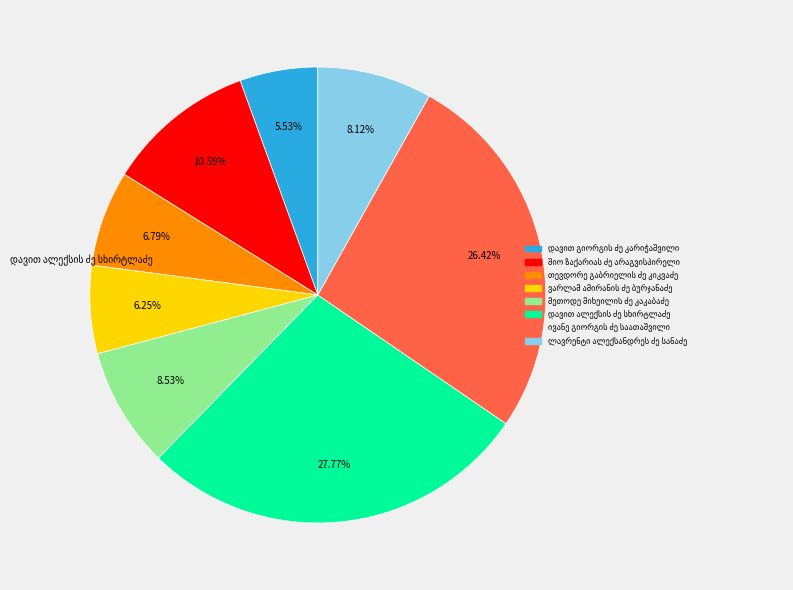

What is the smallest slice in the pie chart?

დავით გიორგის ძე კარიჭაშვილი